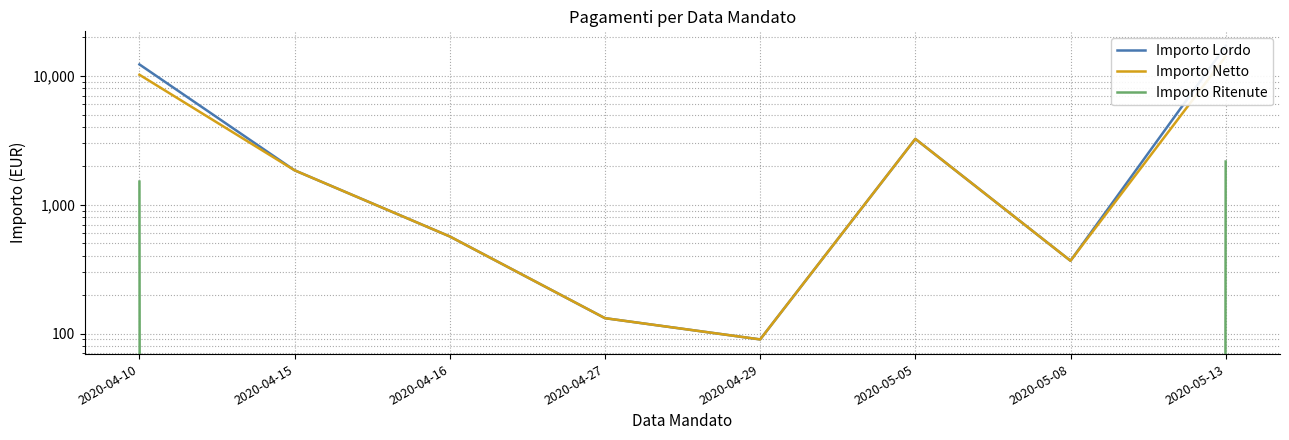

List the series in order of their peak value, lowest first.

Importo Ritenute, Importo Netto, Importo Lordo